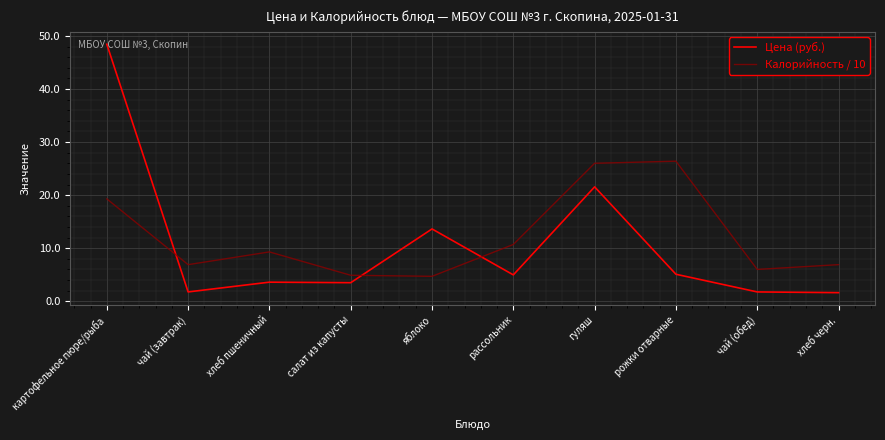

What is the total value across all series at чай (обед)?

7.8